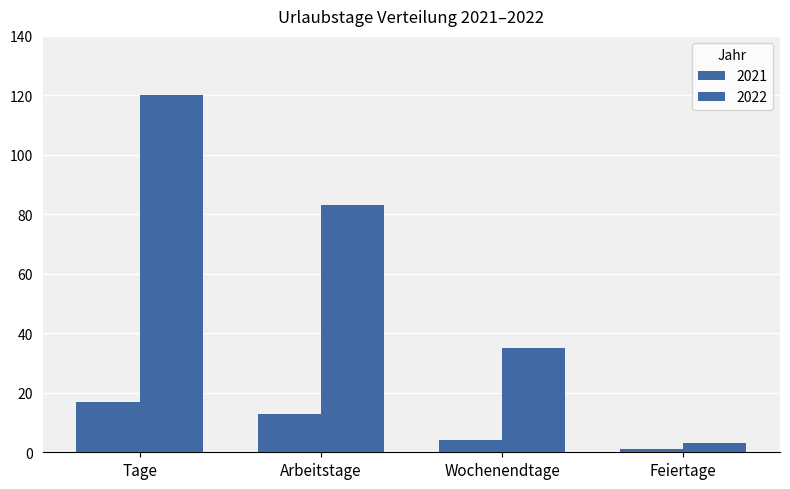

Are the bars horizontal?

No